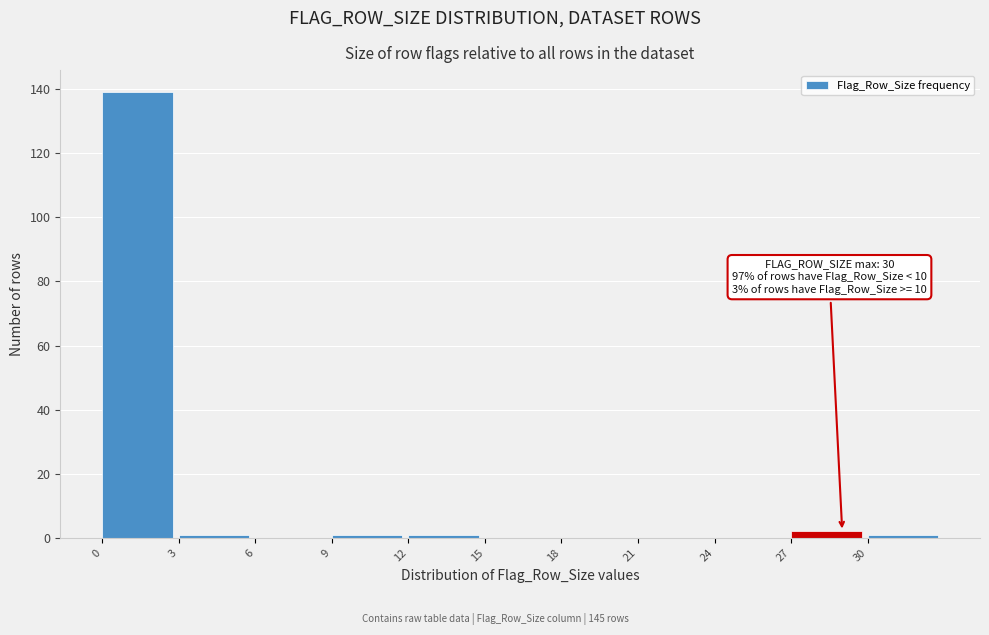

Which range on the x-axis has the tallest bar?

0 to 3